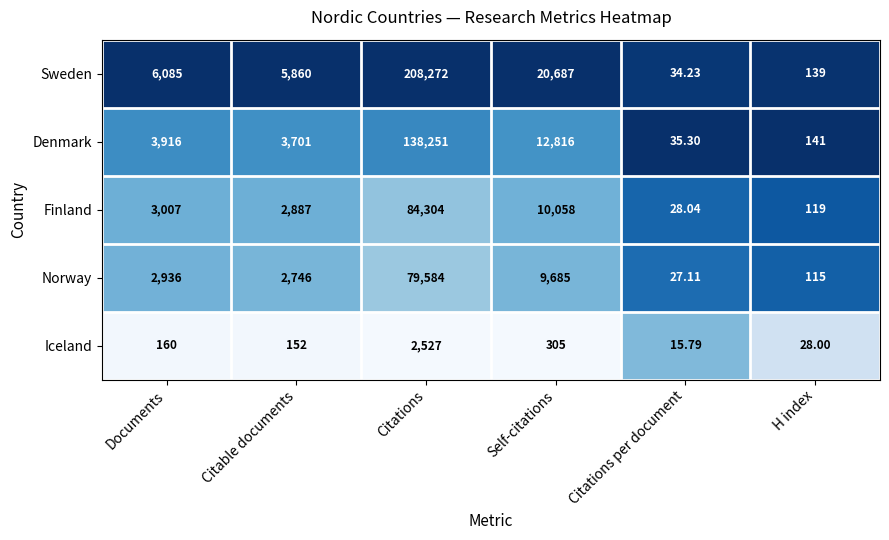

Which series has the largest total across all categories?

Sweden